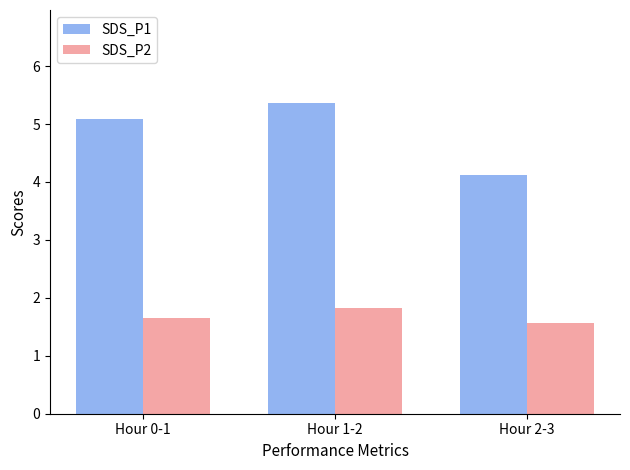

At which label is SDS_P1 closest to 4?

Hour 2-3